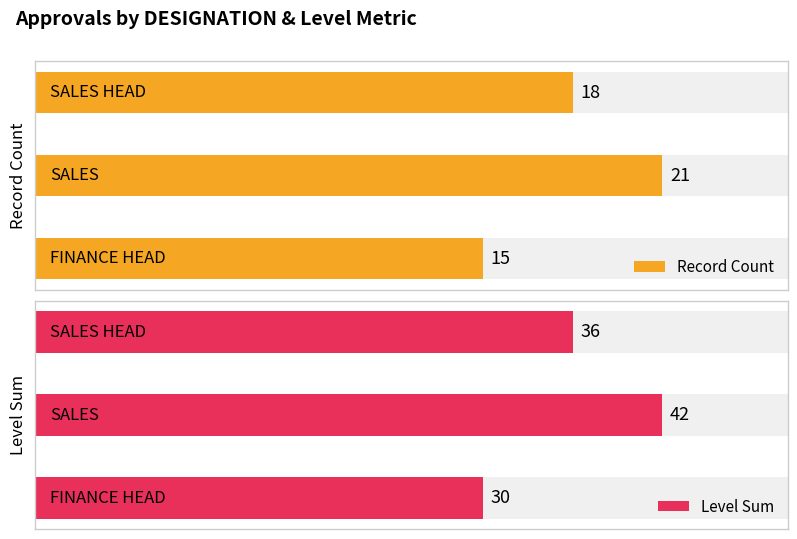

How many data points in Record Count are less than 18?

1